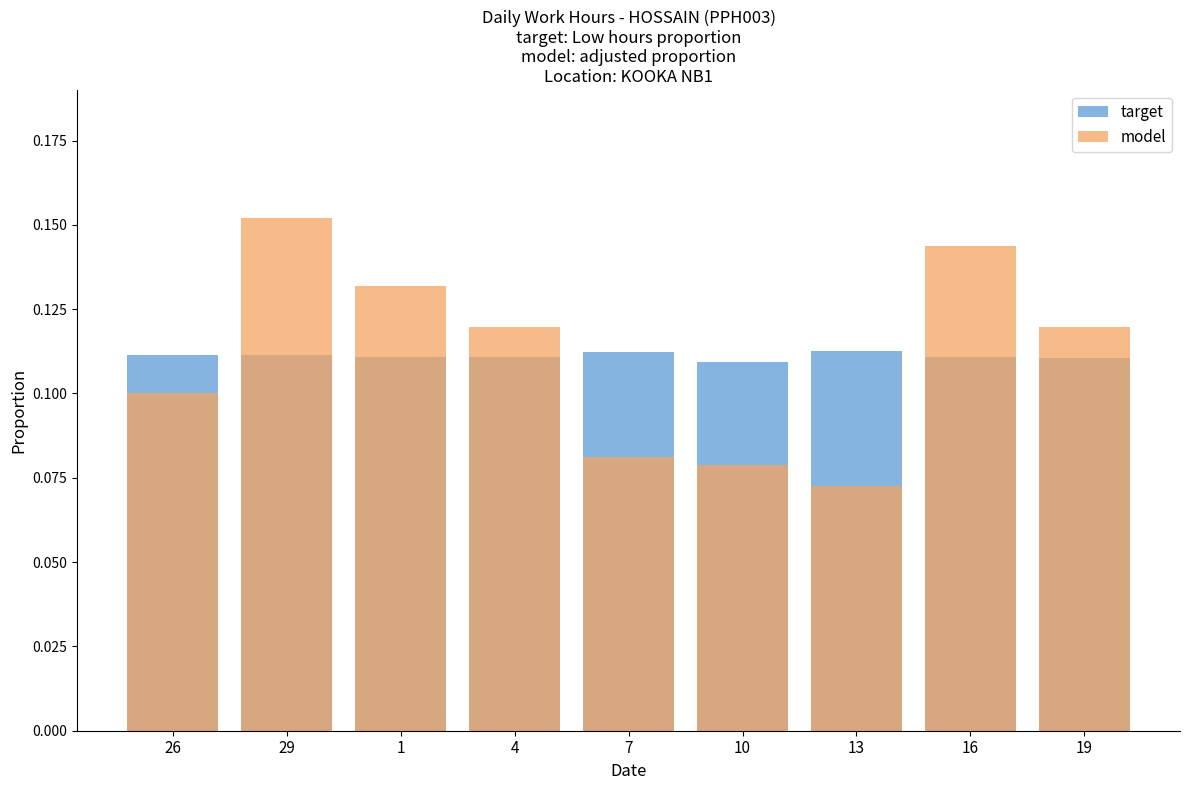

Reading left to right, extract all data points from this chart.

target: 26=0.1	29=0.1	1=0.1	4=0.1	7=0.1	10=0.1	13=0.1	16=0.1	19=0.1
model: 26=0.1	29=0.2	1=0.1	4=0.1	7=0.1	10=0.1	13=0.1	16=0.1	19=0.1